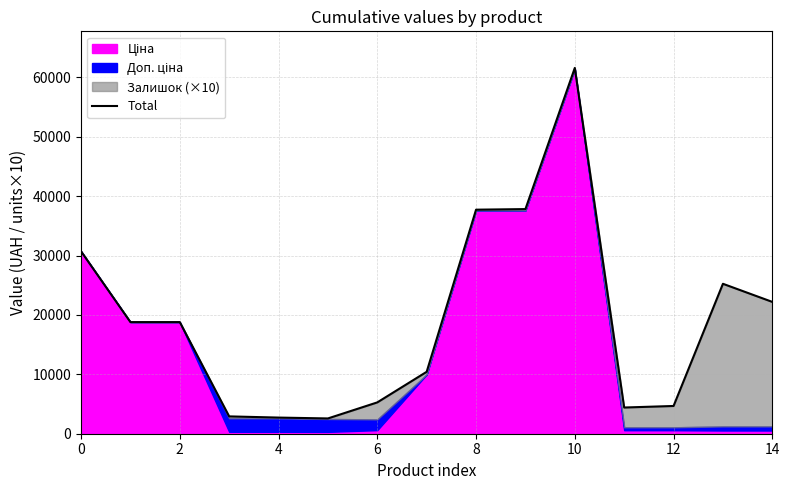

The chart shows a value of 84670.5 at 10. True or false?

False